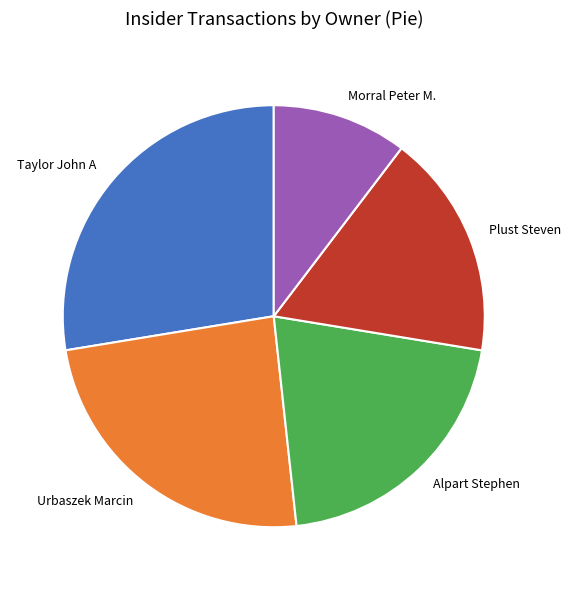

Count the number of slices in the pie.

5